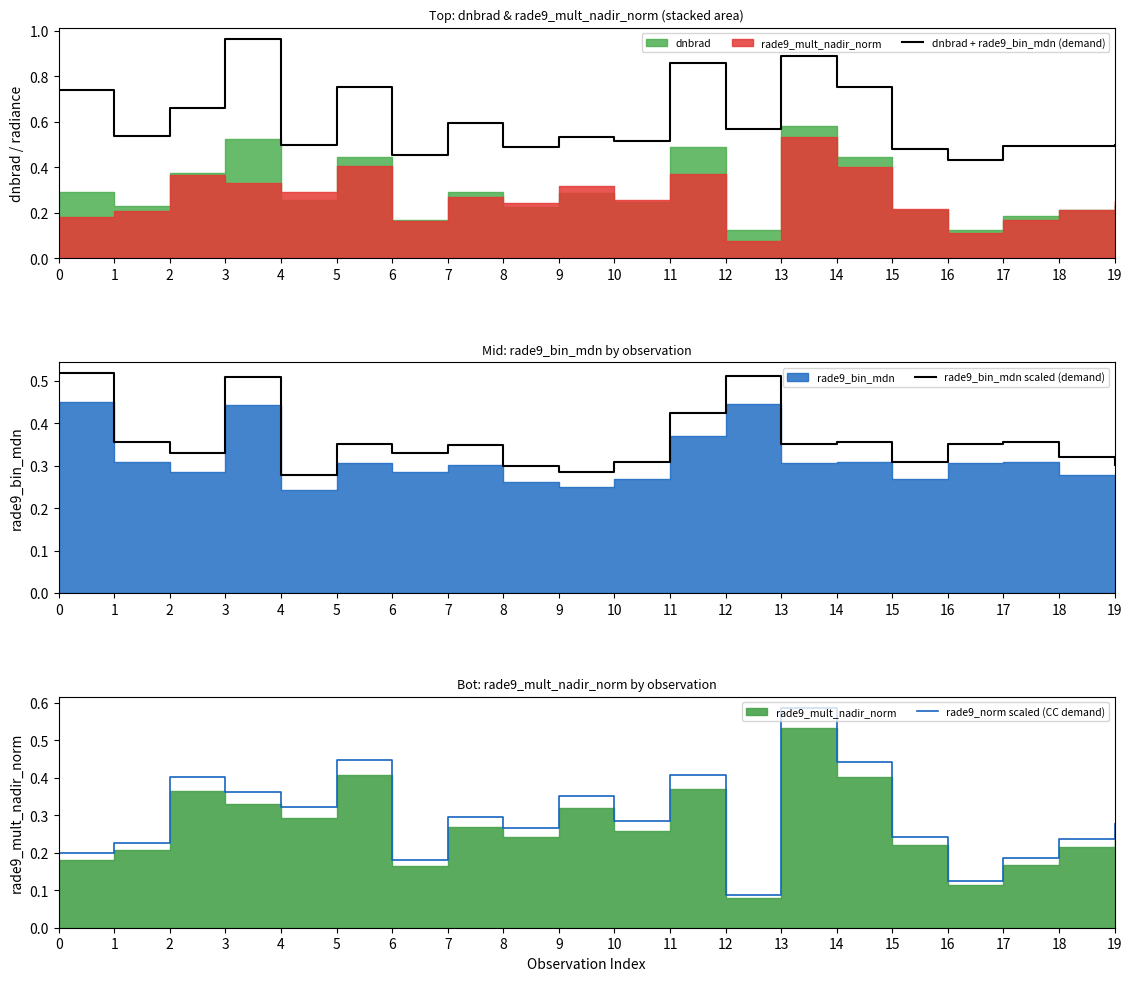

True or false: rade9_norm scaled (CC demand) and dnbrad + rade9_bin_mdn (demand) intersect in this chart.

False